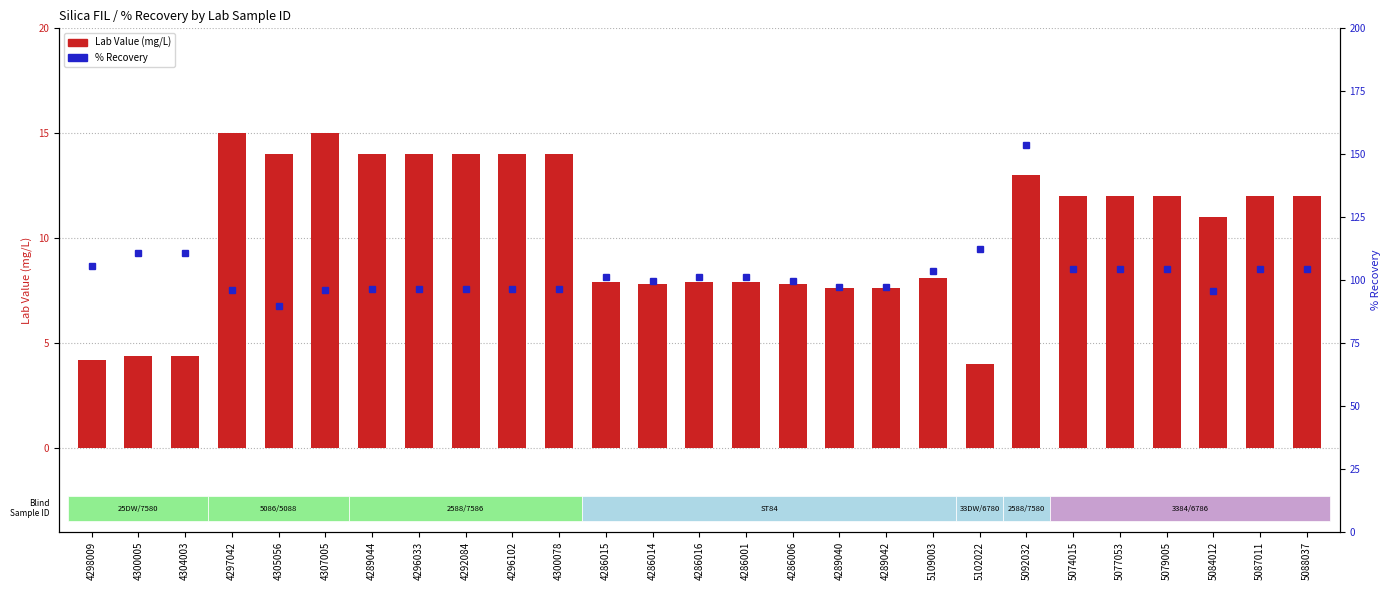

True or false: Lab Value has a value of 19.5 at 4305056.

False